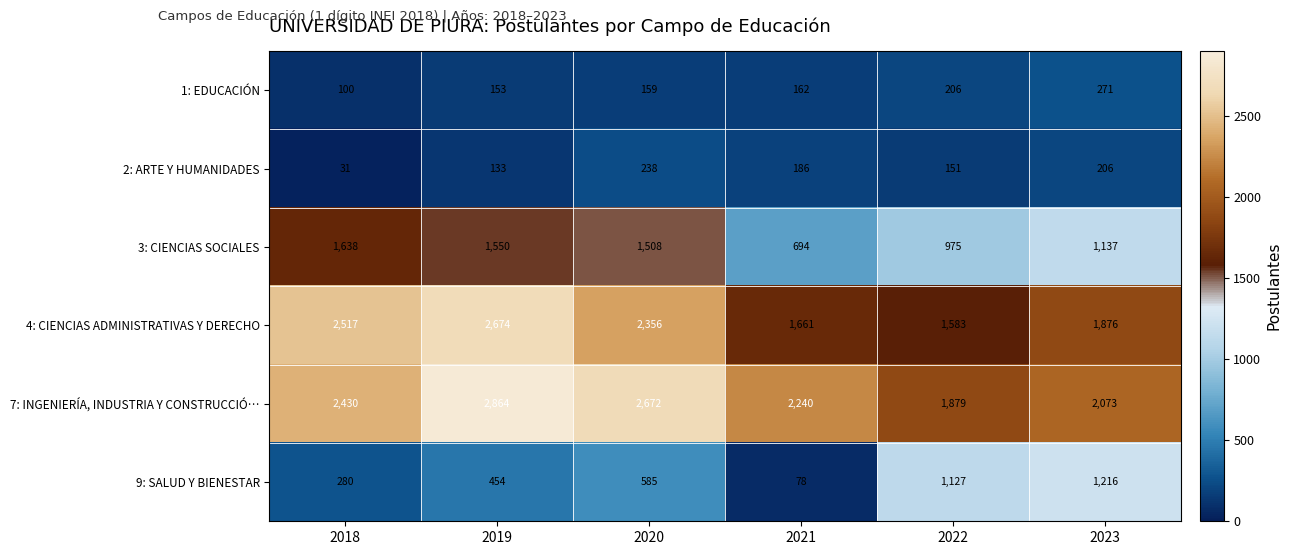

What is the difference between the second highest and minimum values in the 4: CIENCIAS ADMINISTRATIVAS Y DERECHO series?

934